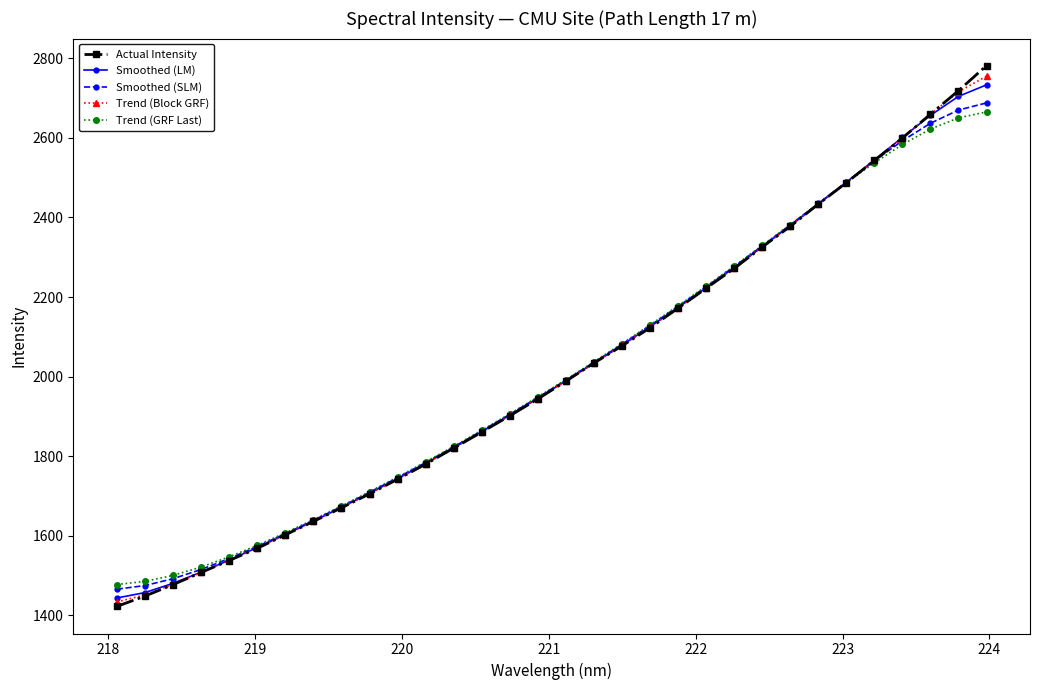

What is the value of the Trend (GRF Last) point at the 10th from the left?

1710.7